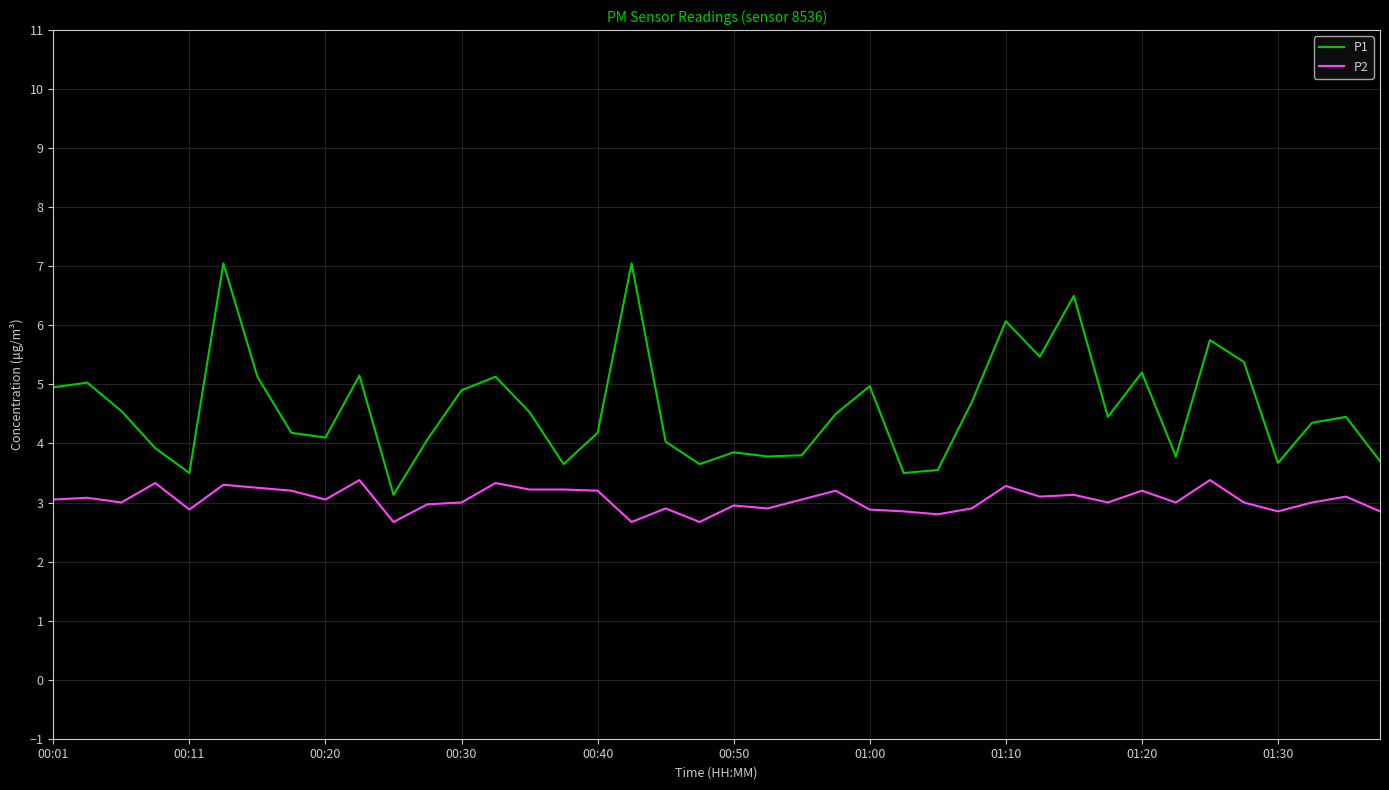

True or false: P1 and P2 cross at least once.

False